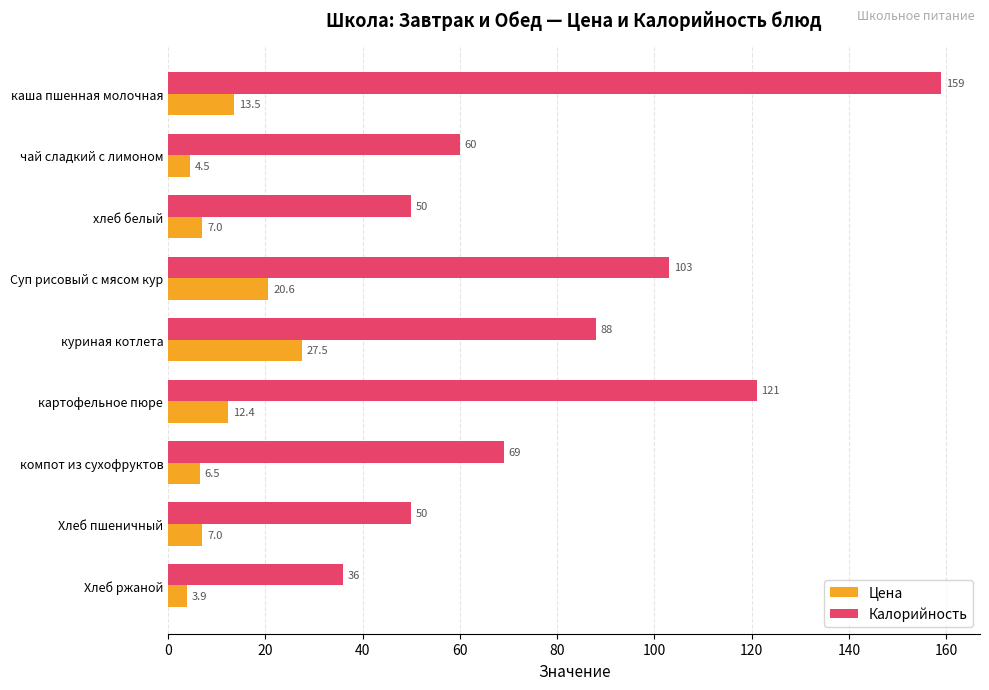

Which series has the widest spread of values?

Калорийность